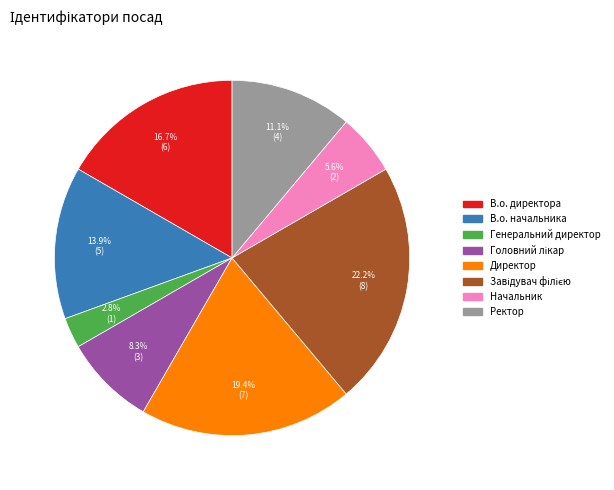

Does Ректор represent more than half of the total?

No